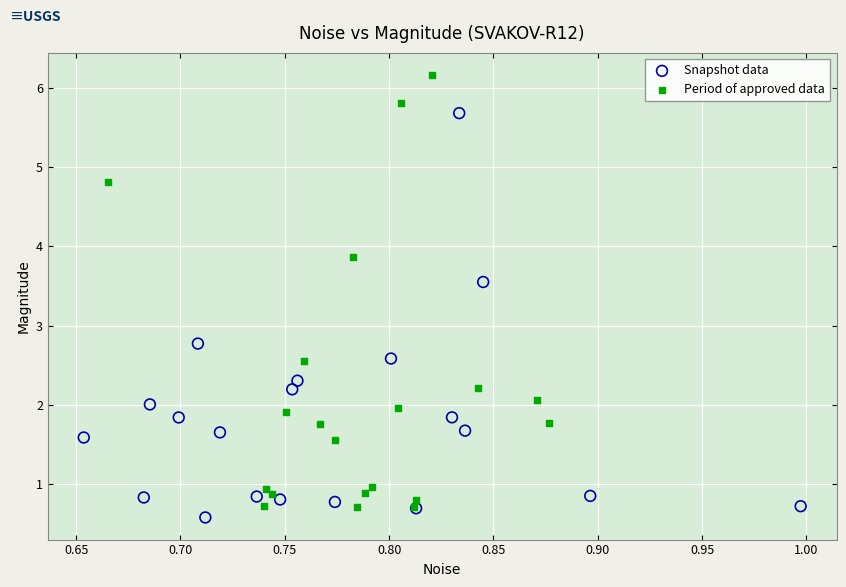

What are all the series names shown in the legend?

Snapshot data, Period of approved data